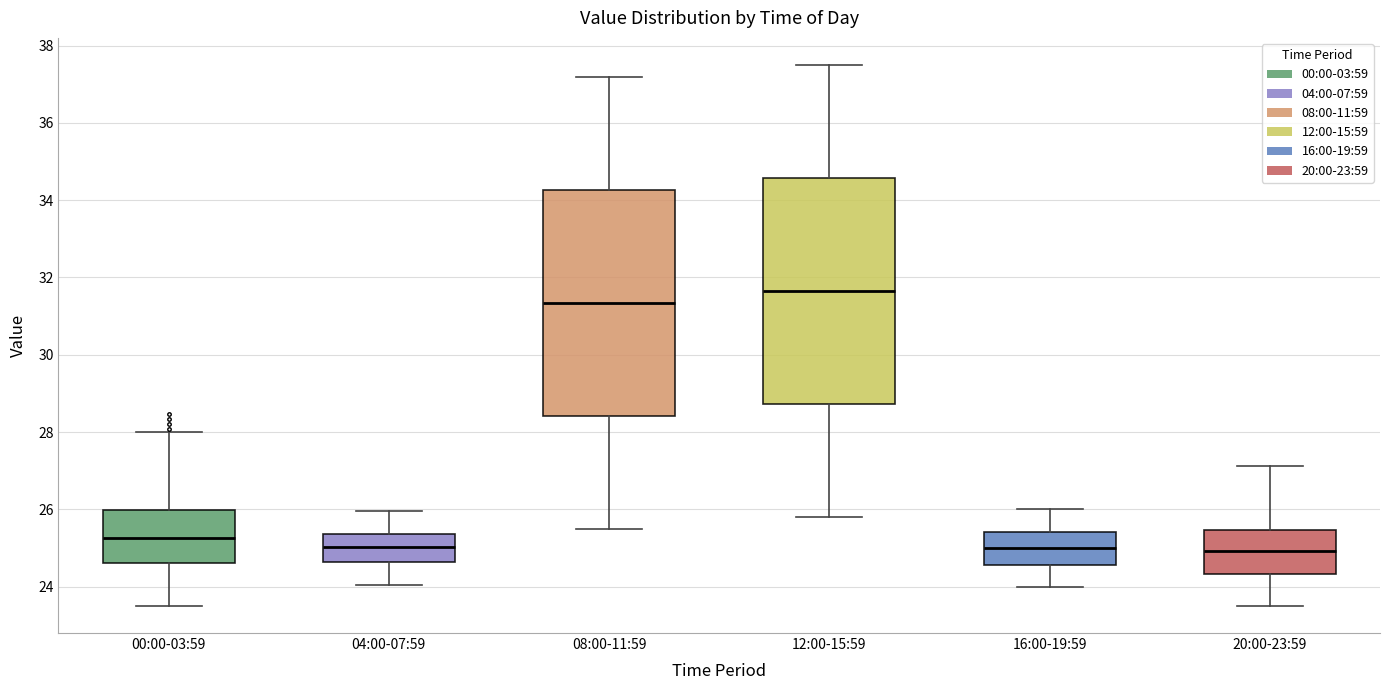

Which box's median line is the highest?

12:00-15:59